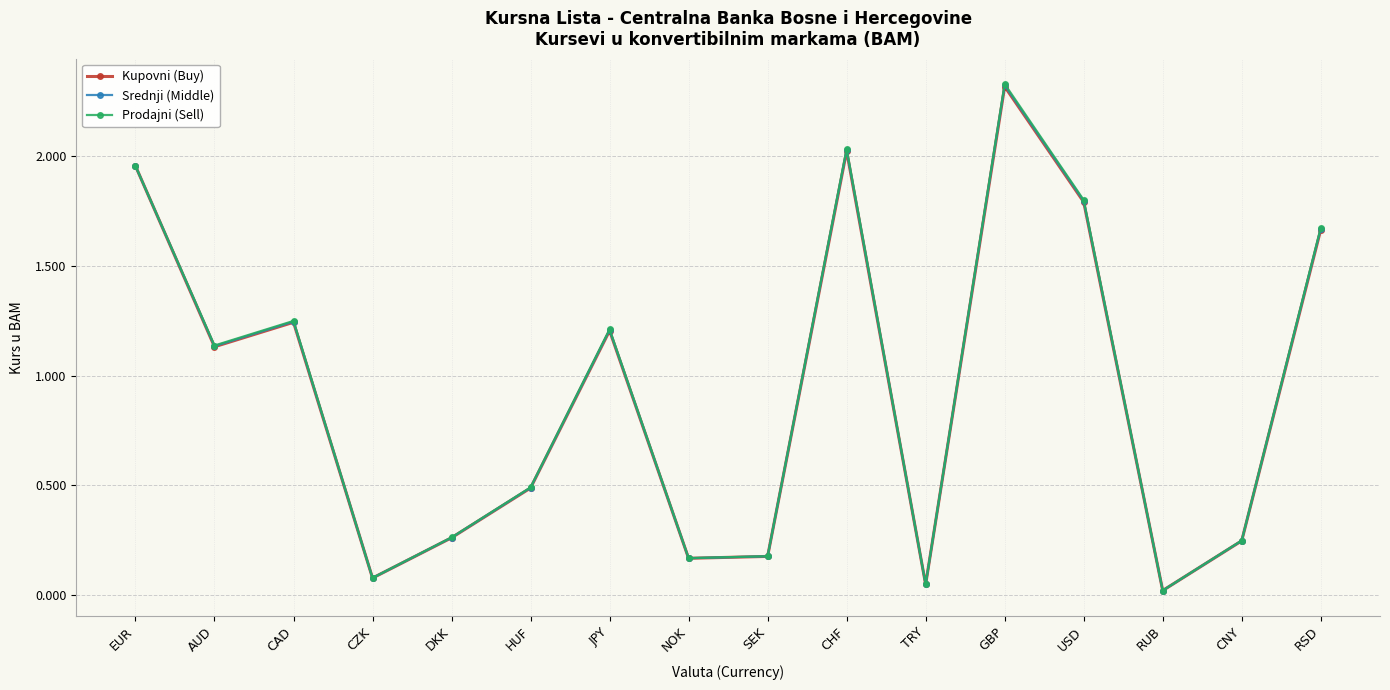

What is the difference between the Prodajni (Sell) values at SEK and CHF?

1.9